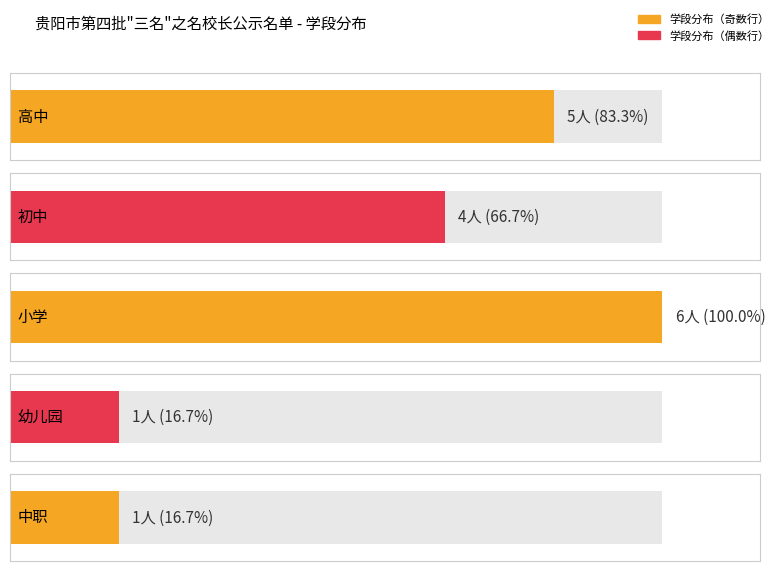

List the labels in order of value, largest first.

小学, 高中, 初中, 幼儿园, 中职